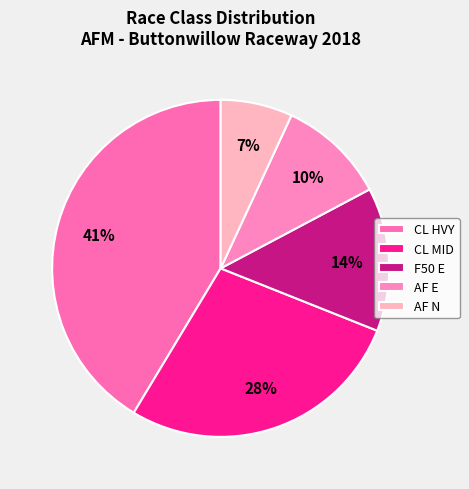

To the nearest percent, what is the average slice percentage?

20%